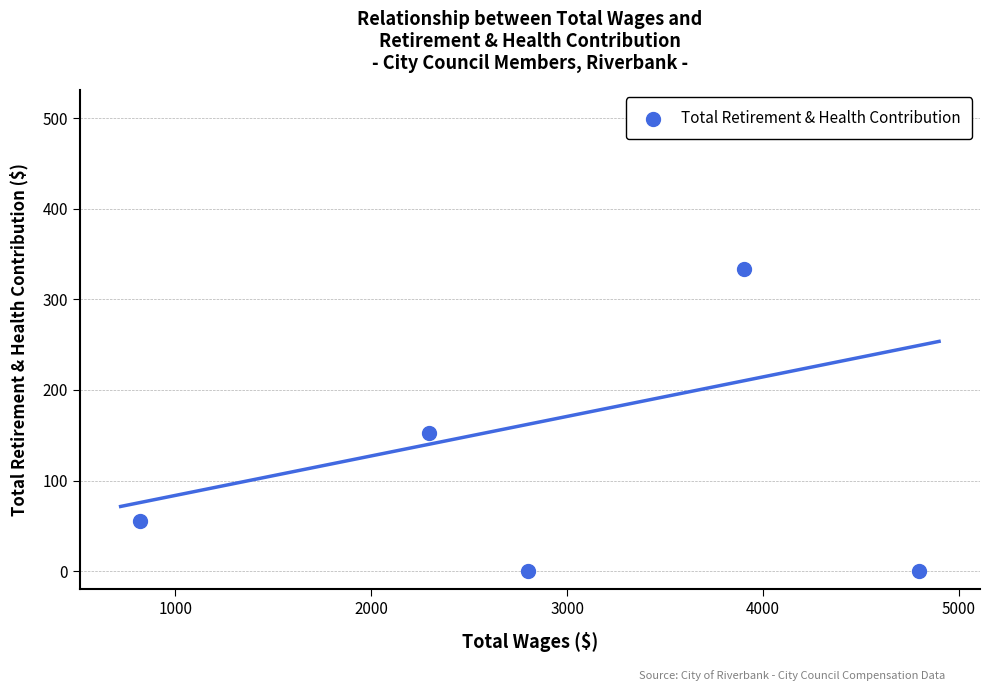

Between 3000 and 4000, which is larger?

4000